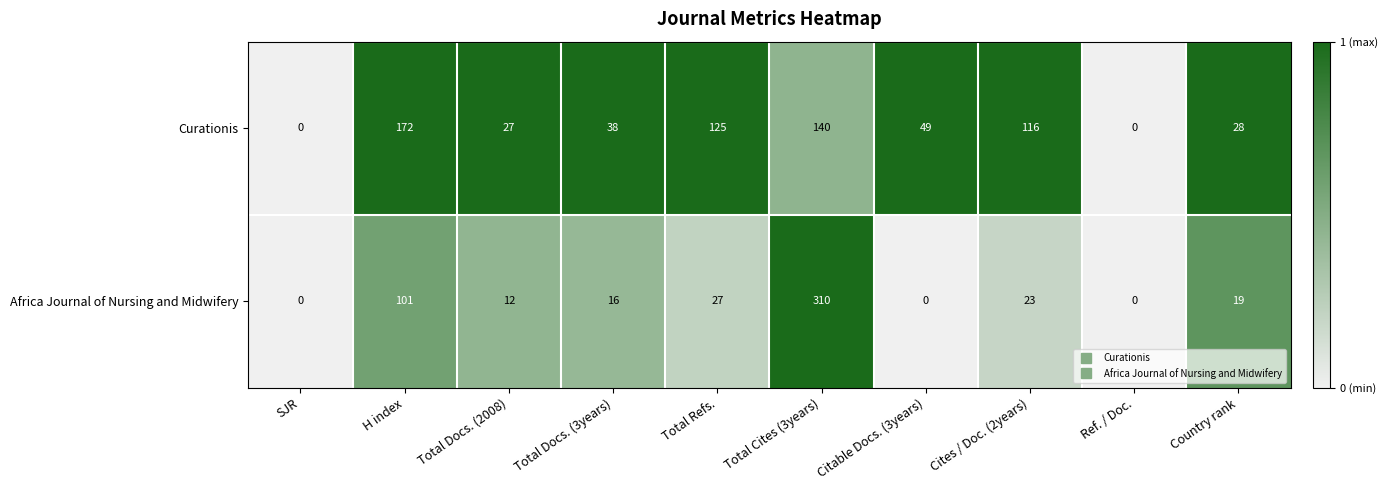

The value of Africa Journal of Nursing and Midwifery at SJR is 102. True or false?

False